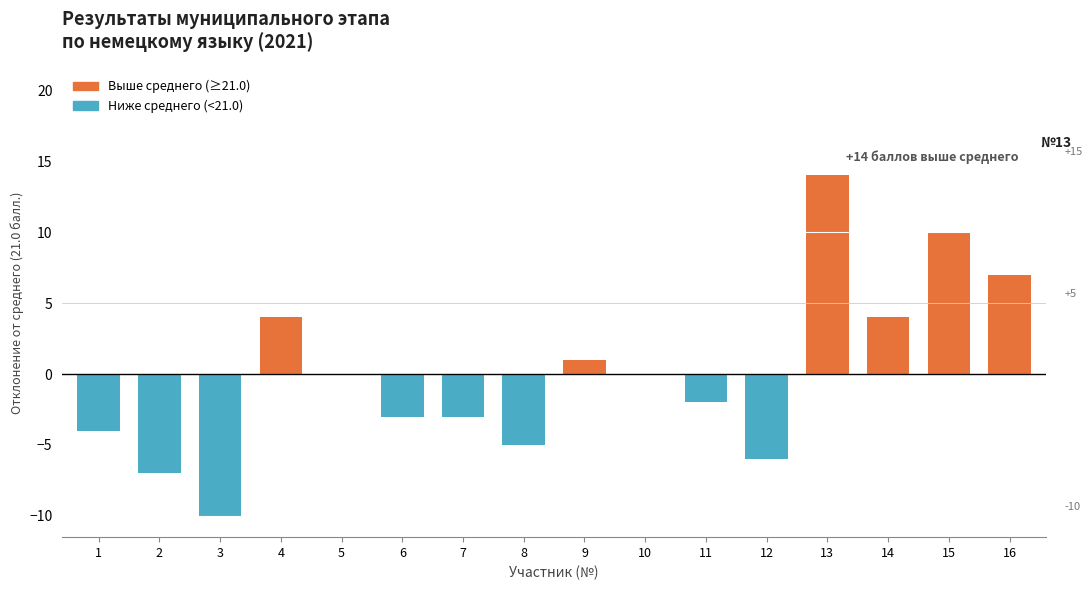

Reading left to right, transcribe all the data shown in this chart.

1=-4	2=-7	3=-10	4=4	5=0	6=-3	7=-3	8=-5	9=1	10=0	11=-2	12=-6	13=14	14=4	15=10	16=7